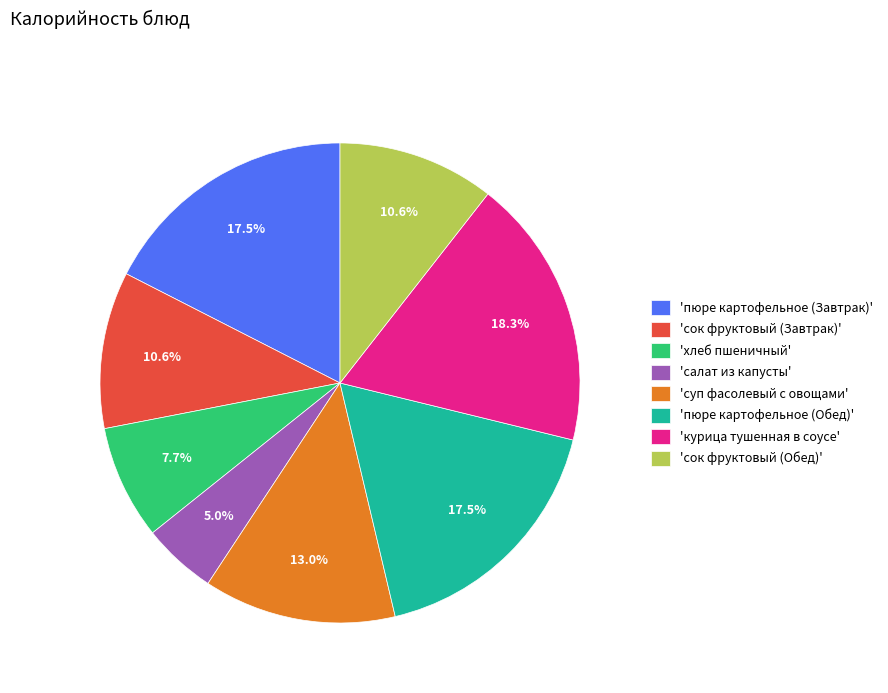

Which slice is the largest?

'курица тушенная в соусе'